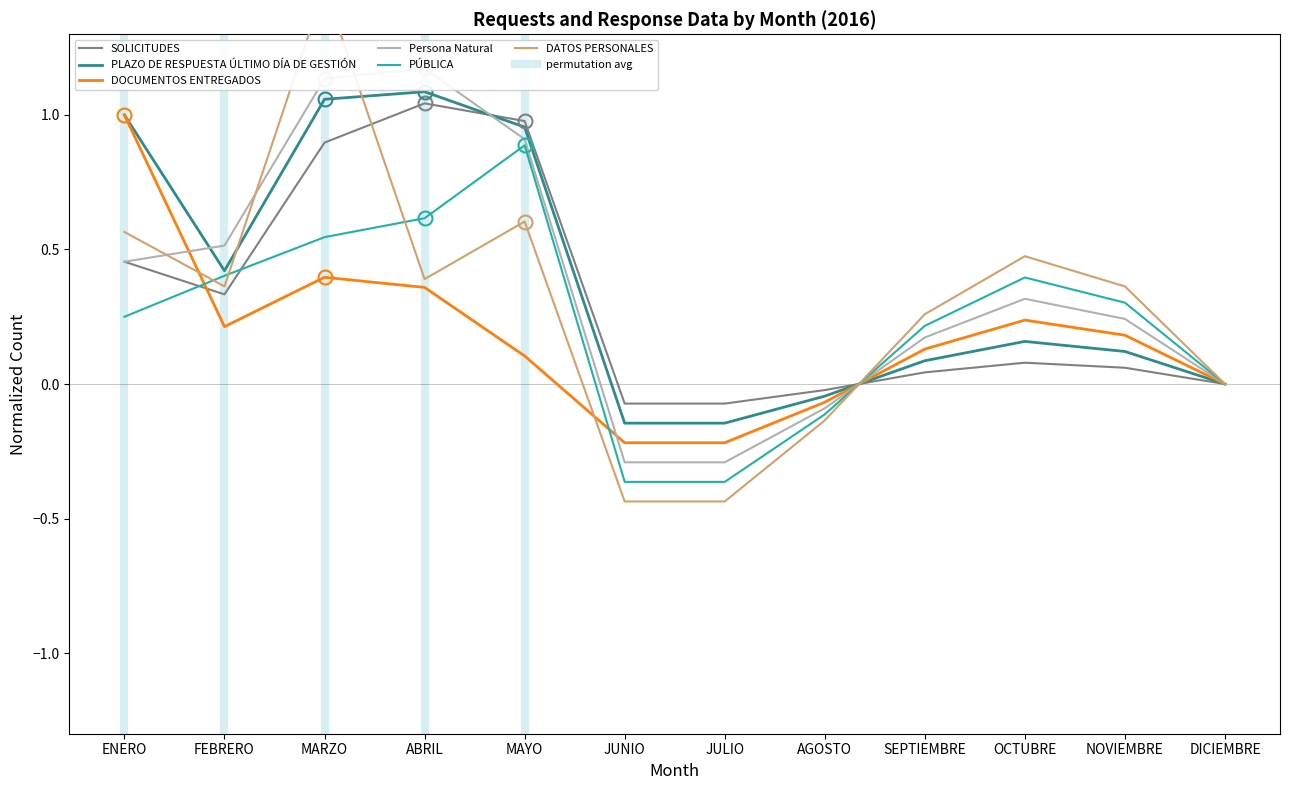

How many lines are shown in the chart?

6